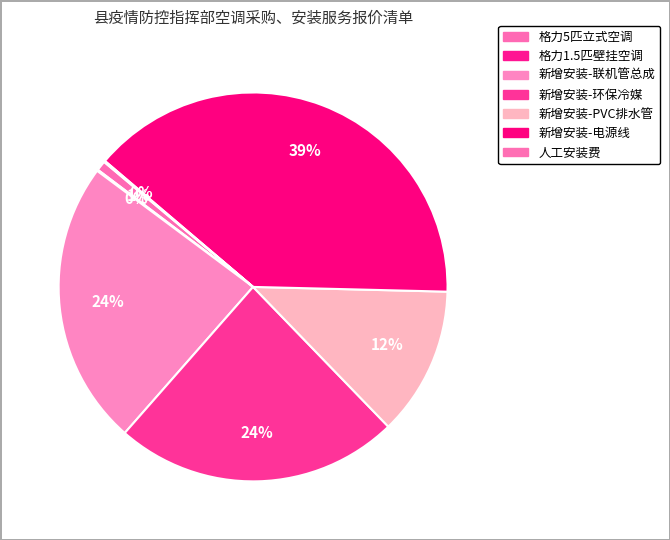

Which has a higher value, 新增安装-环保冷媒 or 格力5匹立式空调?

新增安装-环保冷媒